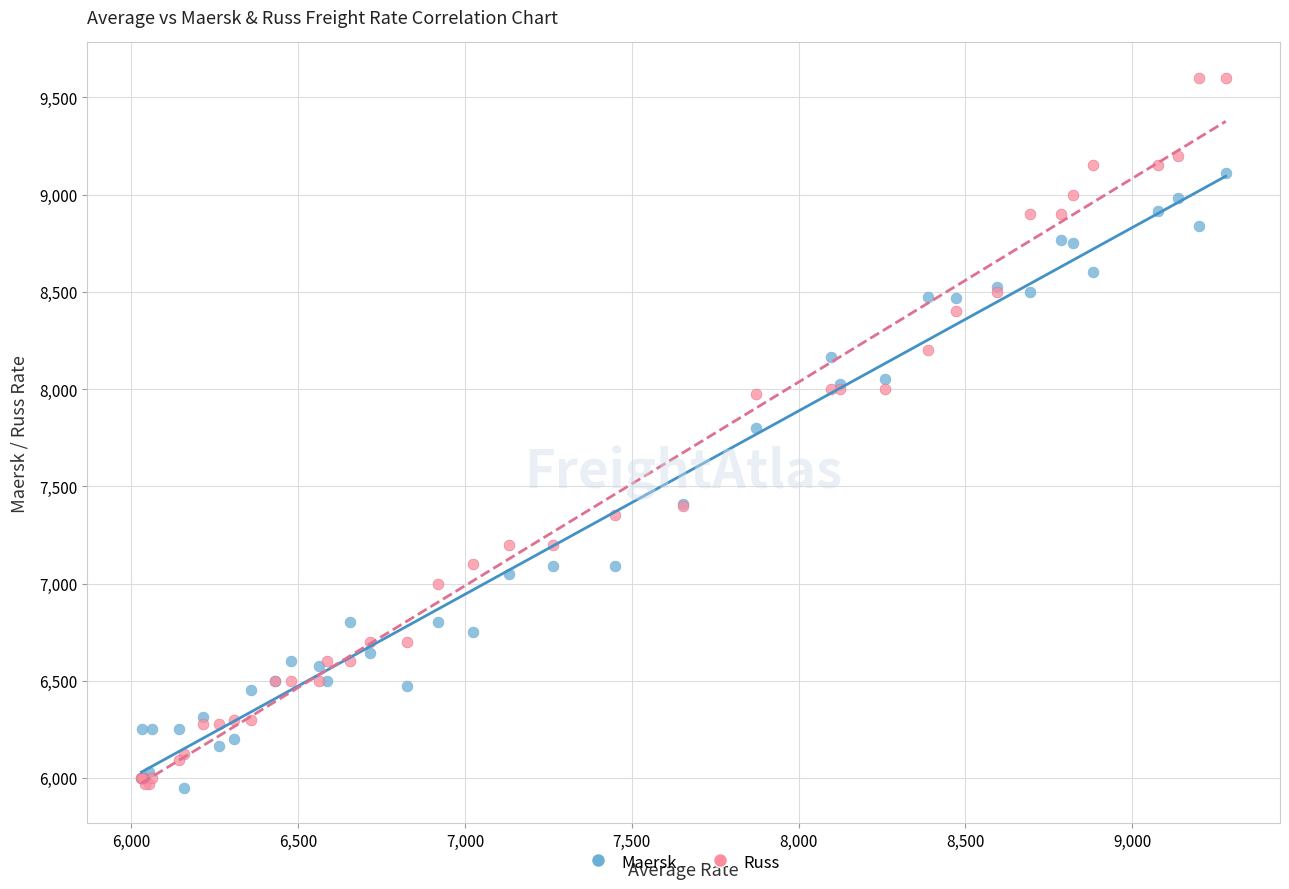

Which series has the largest Y range (max minus min)?

Russ